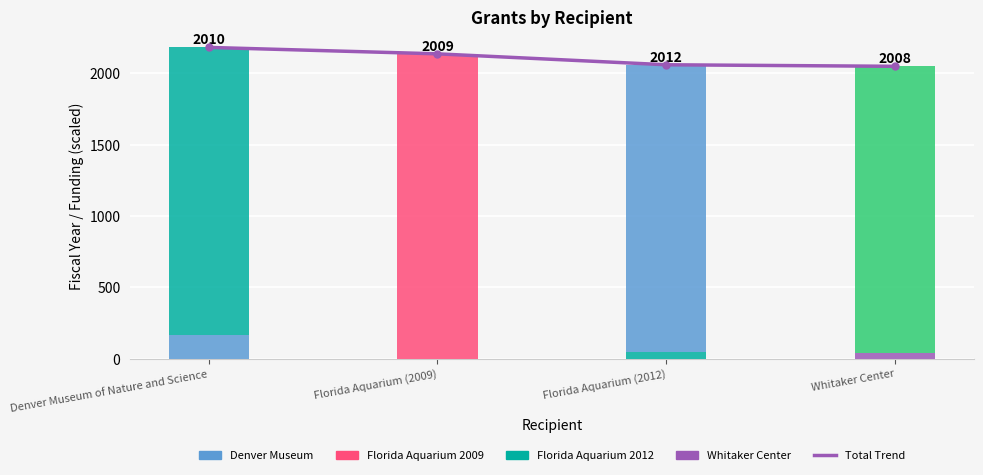

True or false: Total Trend has a value of 2047.7 at Whitaker Center.

True